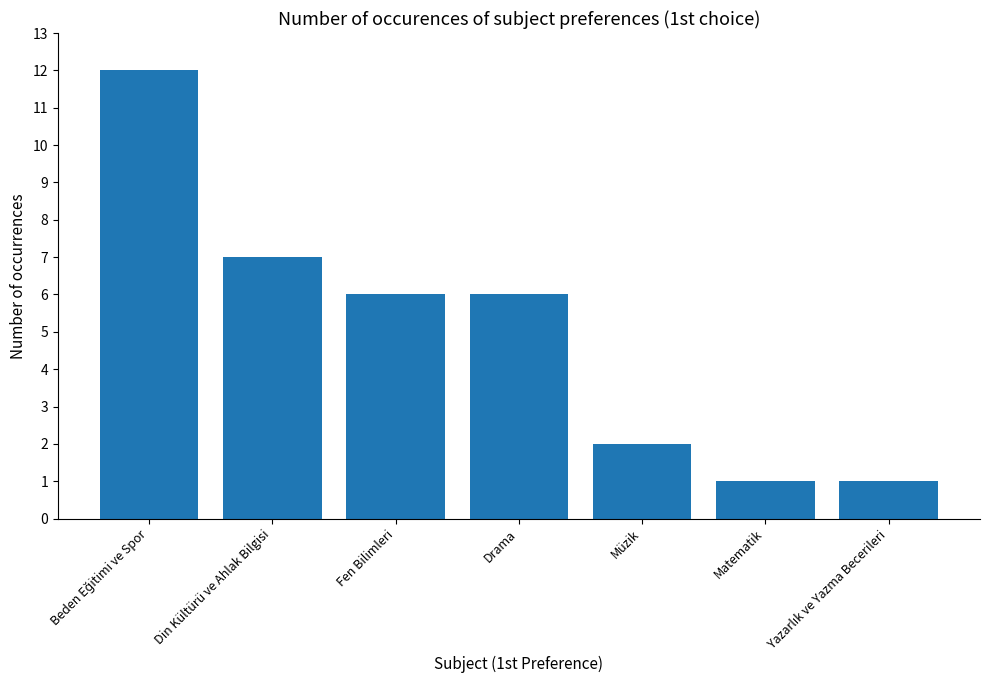

What is the difference between the maximum and minimum values?

11